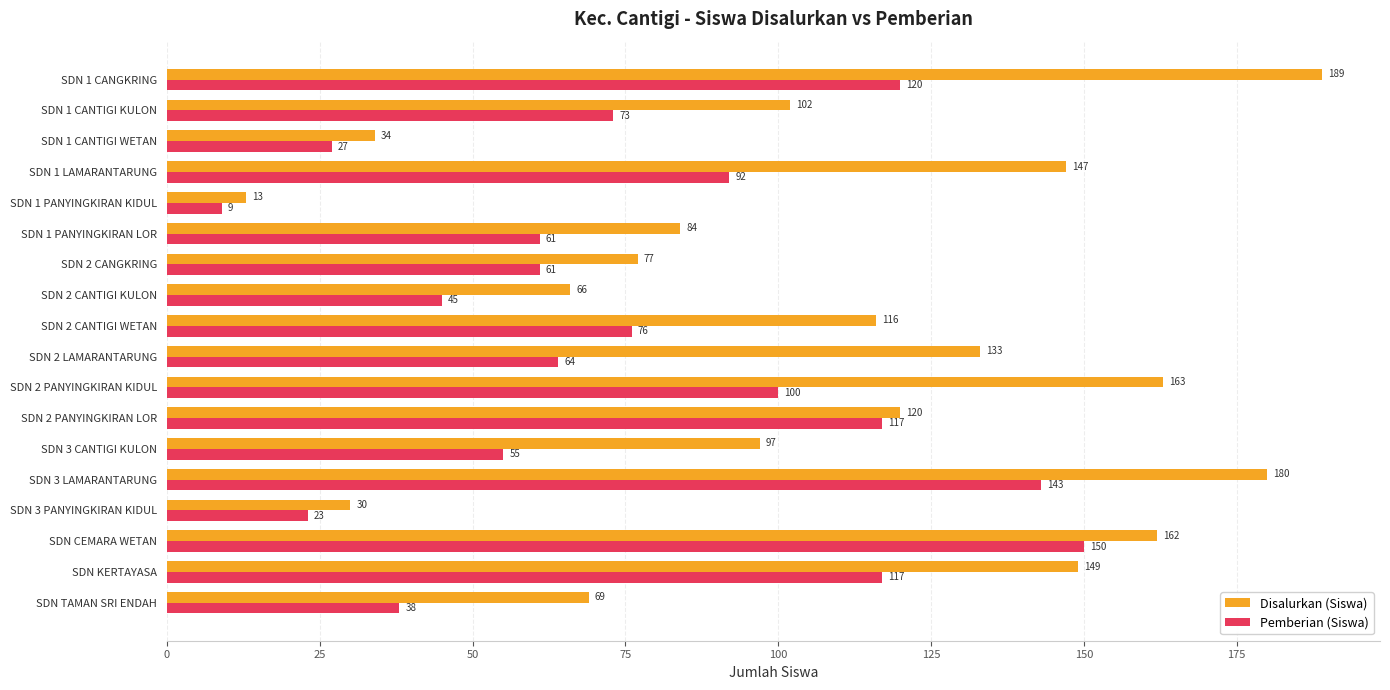

The Pemberian (Siswa) series shows 61 at SDN 1 PANYINGKIRAN LOR. True or false?

True